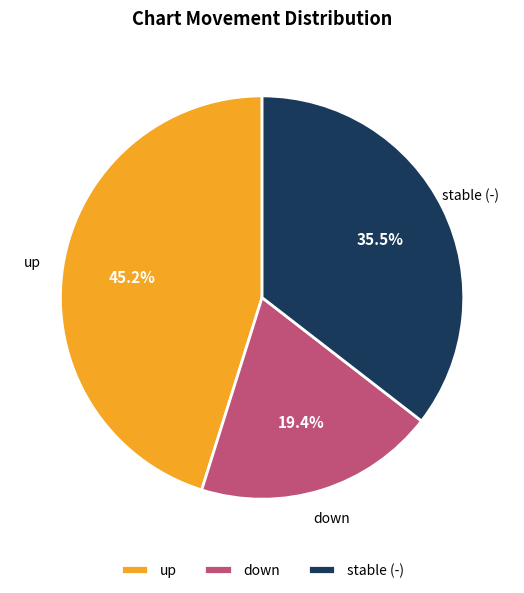

Is the sum of up and down greater than half?

Yes